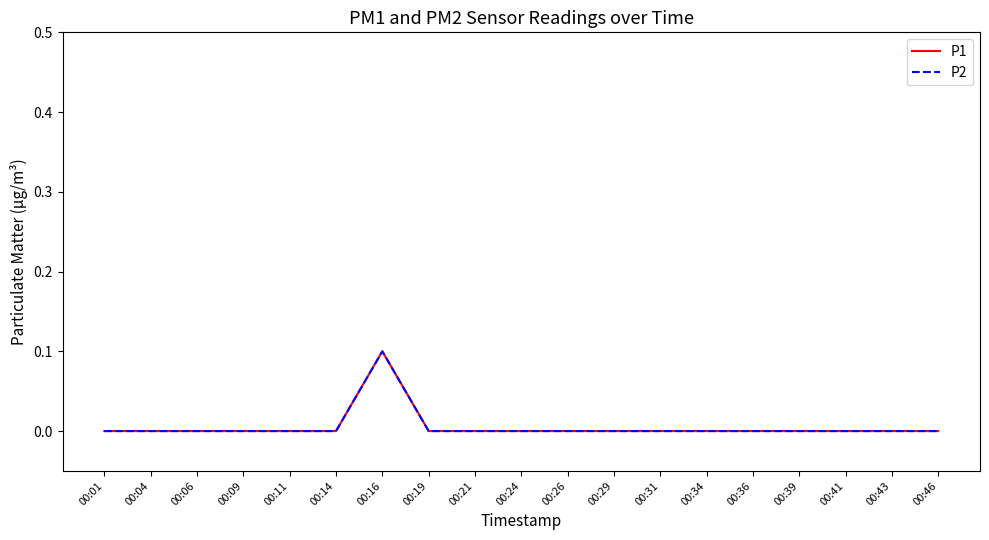

How many lines are shown in the chart?

2